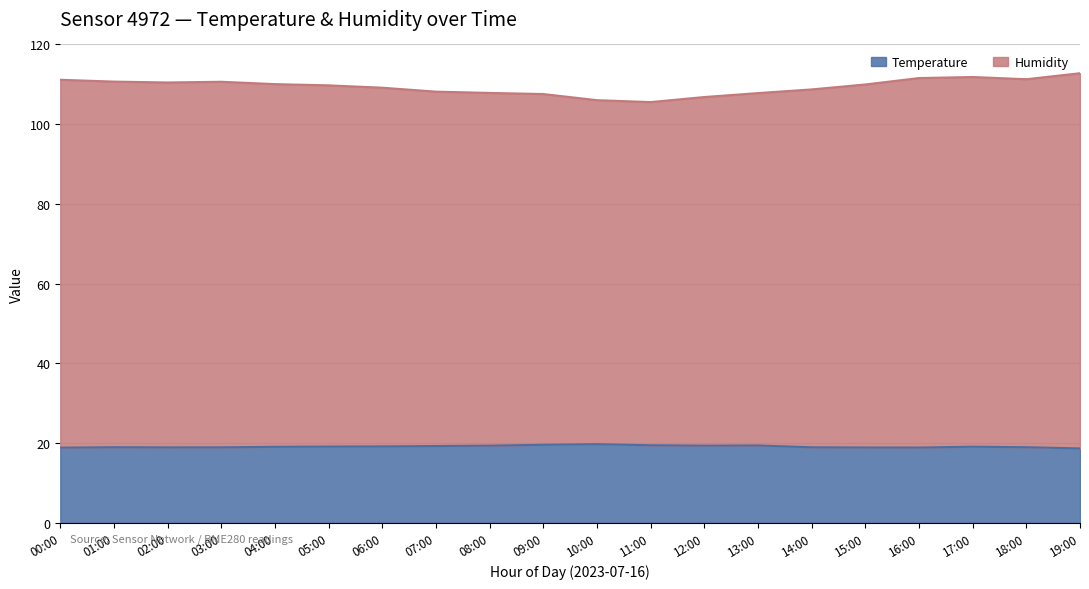

True or false: Humidity and Temperature cross at least once.

False